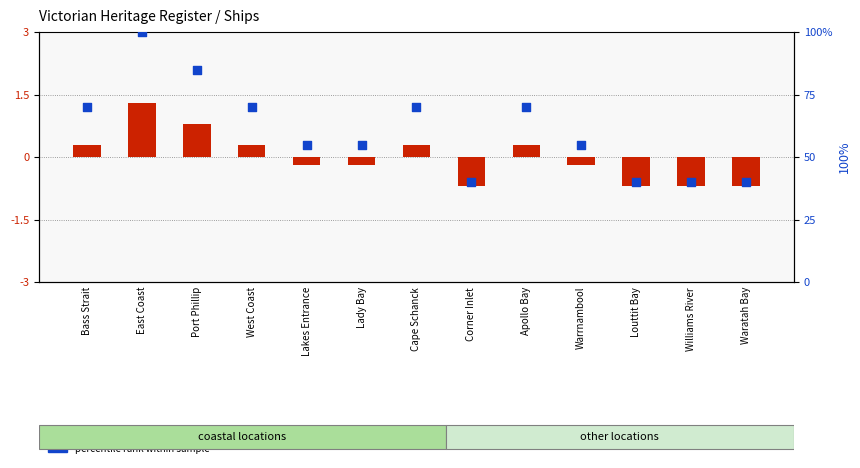

Is the value of percentile rank within sample at Warrnambool greater than the value of count (normalized) at Warrnambool?

Yes